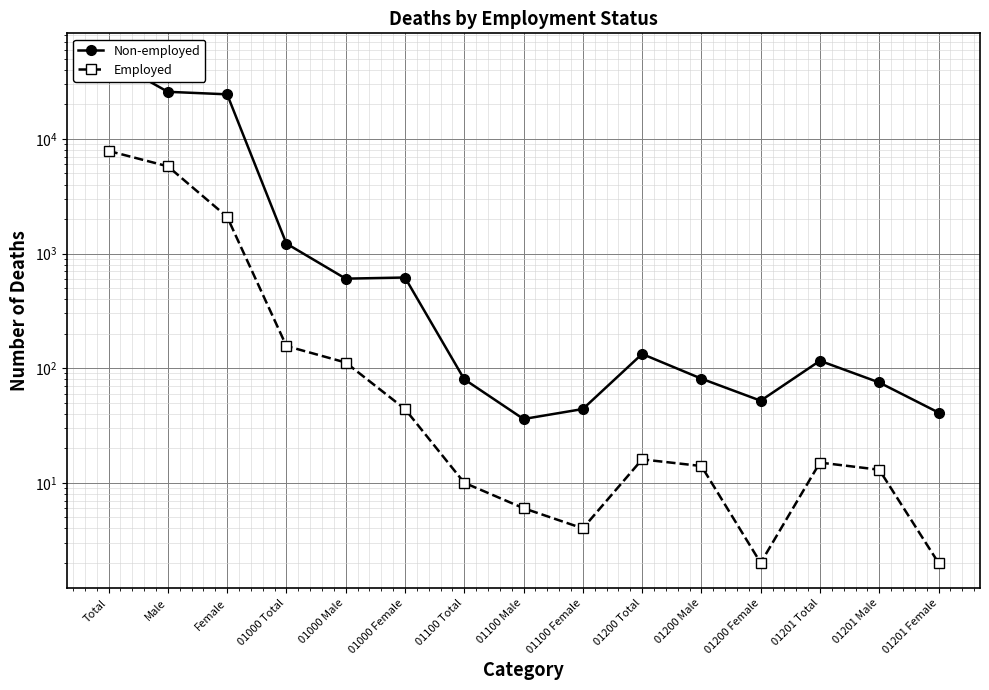

Which series has the largest range (max minus min)?

Non-employed